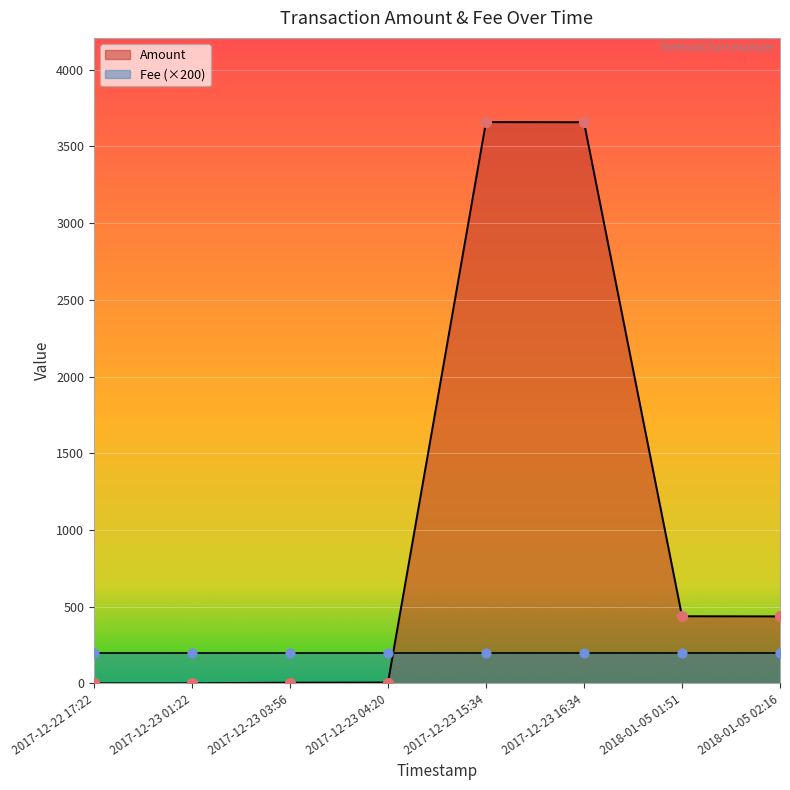

Which series reaches the minimum Y coordinate?

Amount